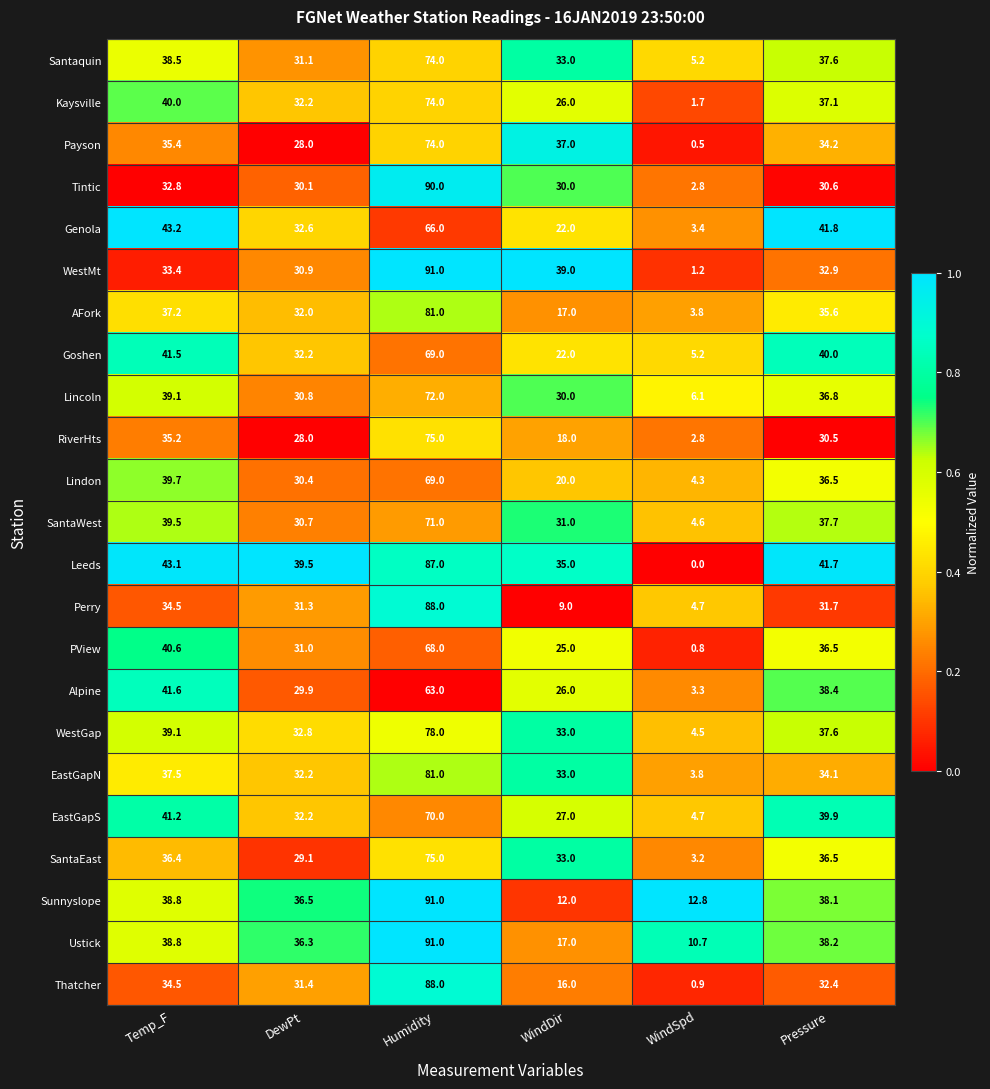

The value of Lincoln at Humidity is 72.0. True or false?

True